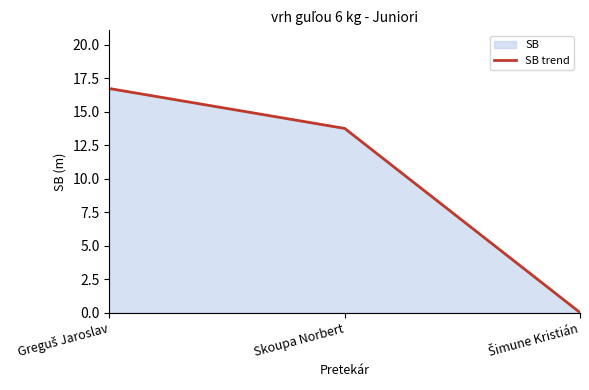

How many values exceed 13?

2